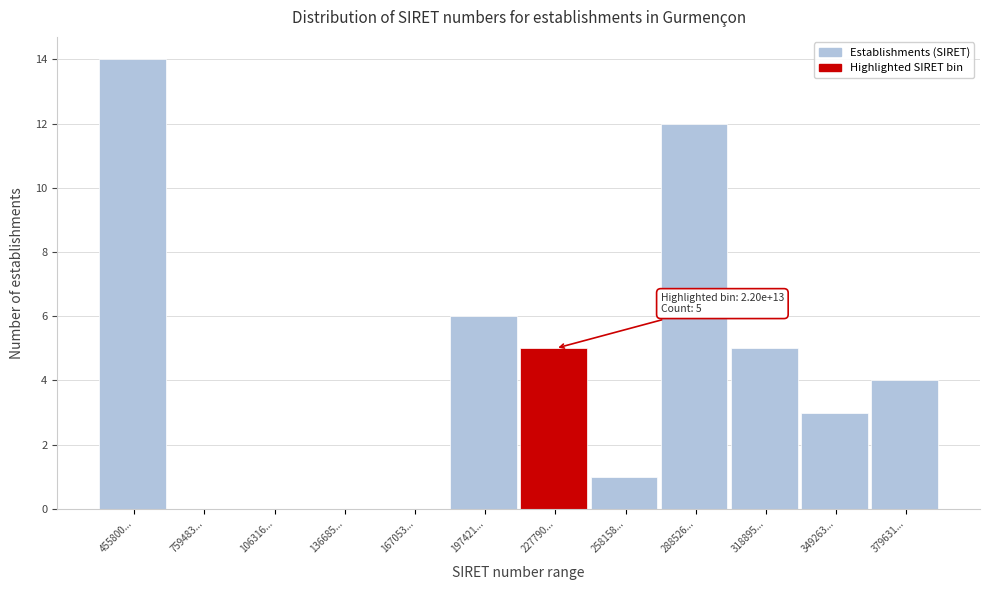

Reading left to right, extract all data points from this chart.

455800...=14	759483...=0	106316...=0	136685...=0	167053...=0	197421...=6	227790...=5	258158...=1	288526...=12	318895...=5	349263...=3	379631...=4